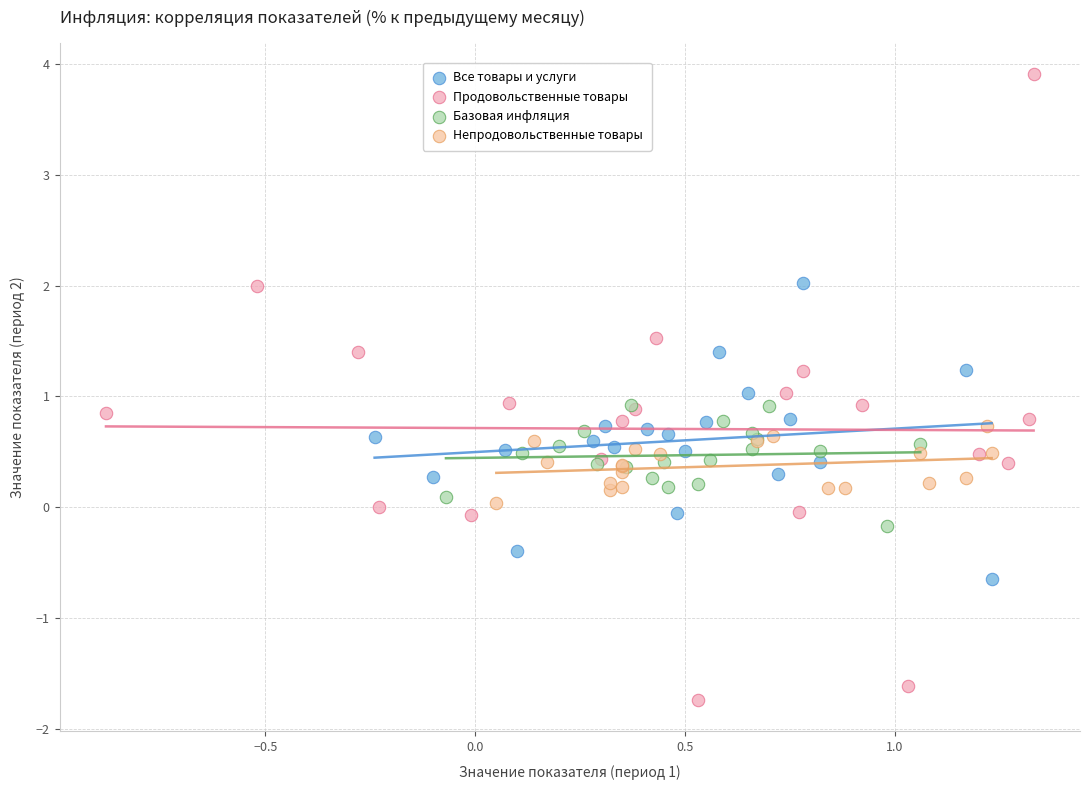

Which series has the largest Y range (max minus min)?

Продовольственные товары